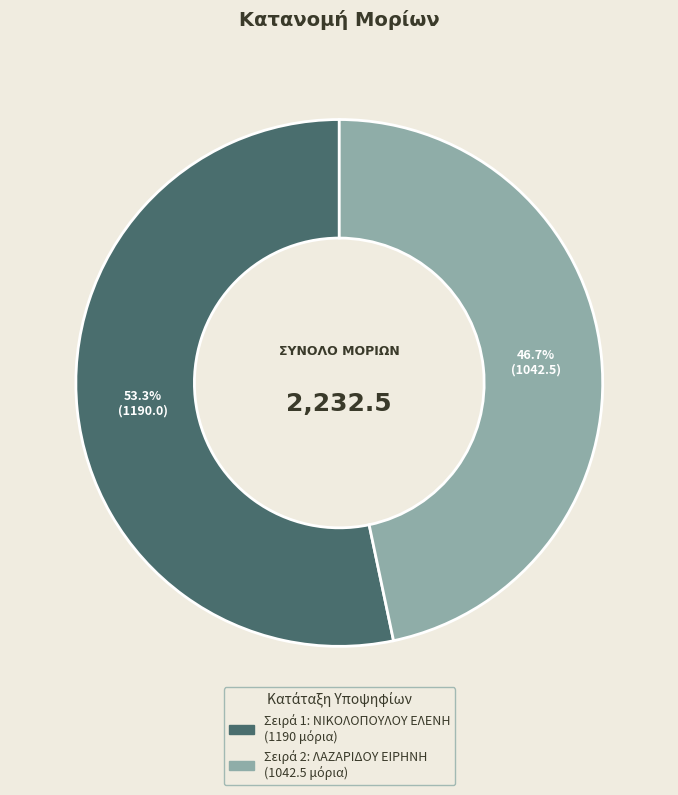

Does any single category account for the majority?

Yes